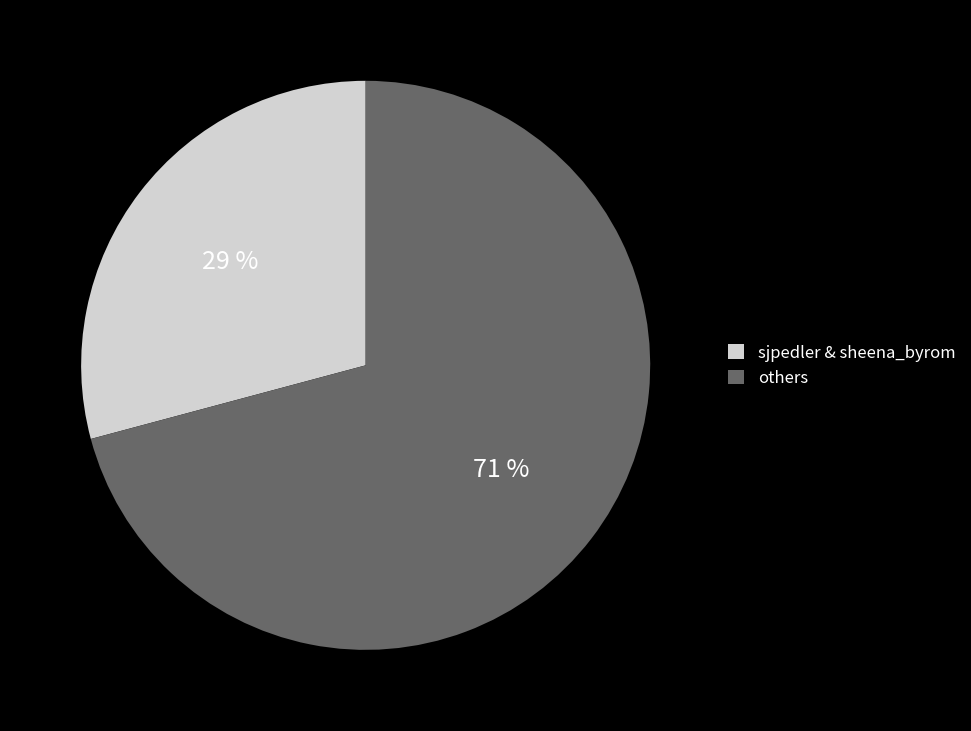

To the nearest percent, what is the average slice percentage?

50%